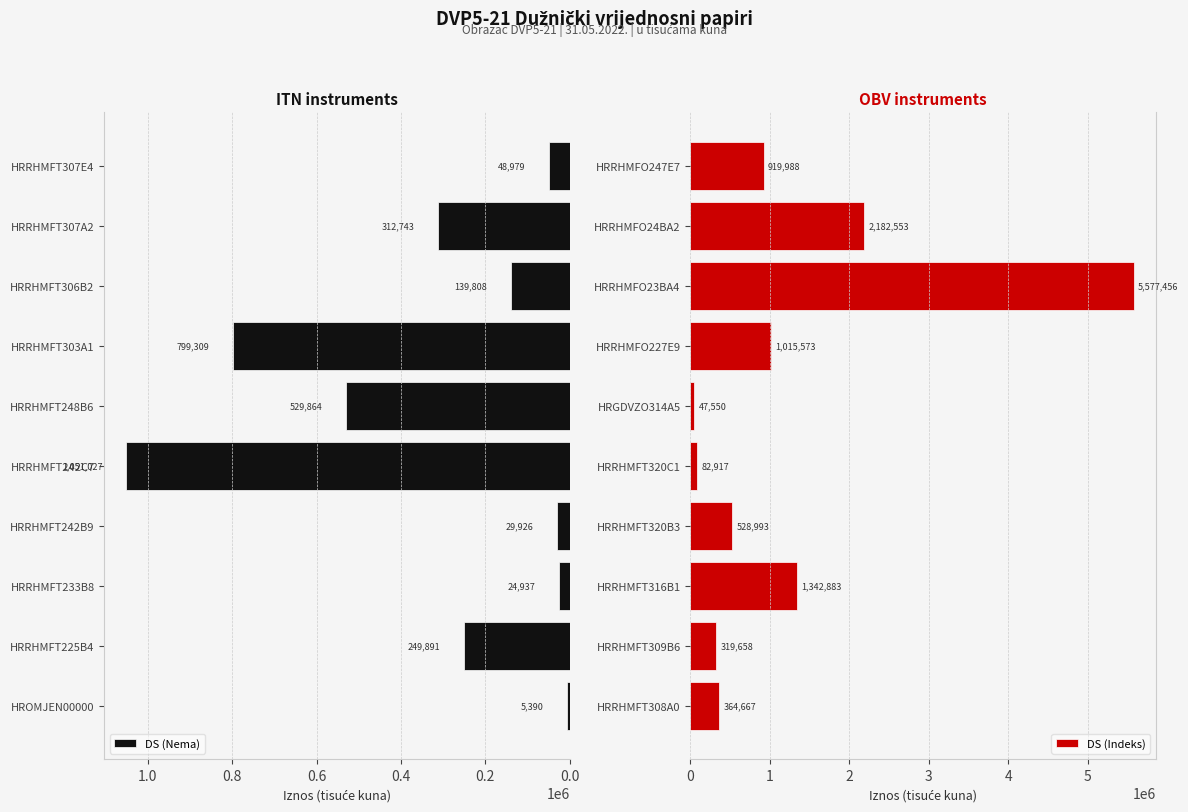

Where is DS (Indeks) nearest to the value 2812503?

HRRHMFO24BA2